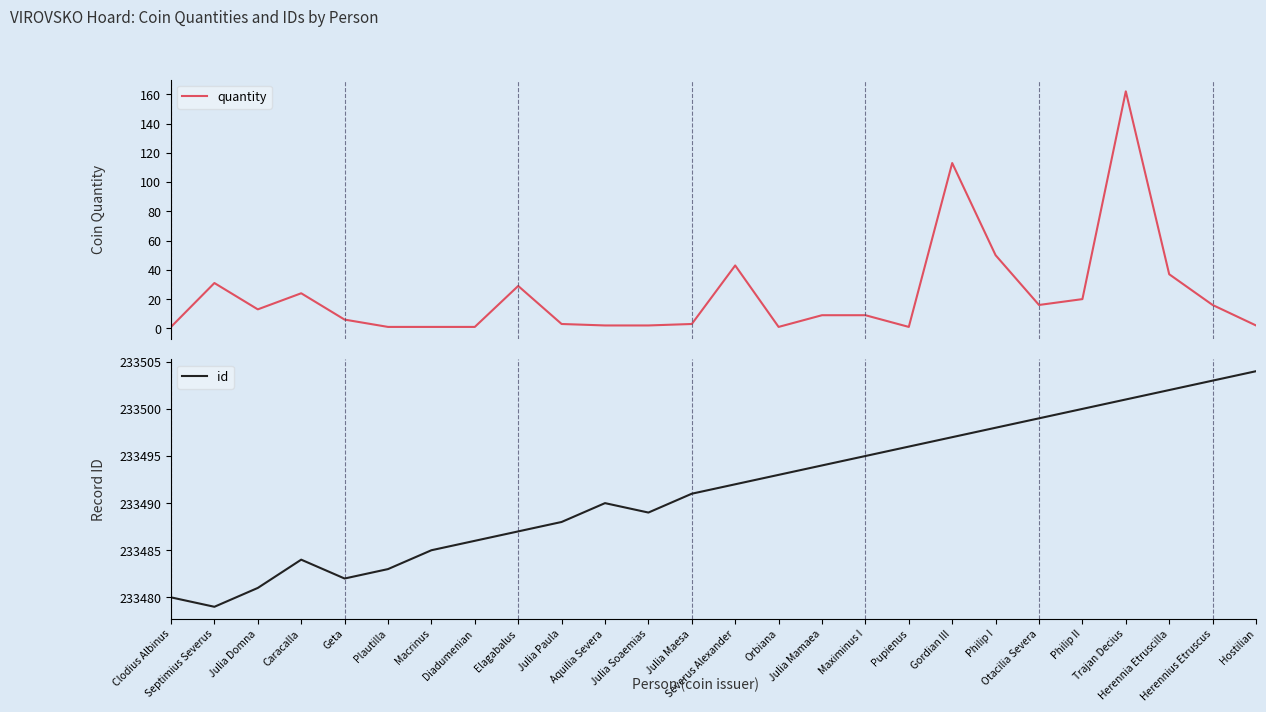

How many data points in quantity are less than 9?

12